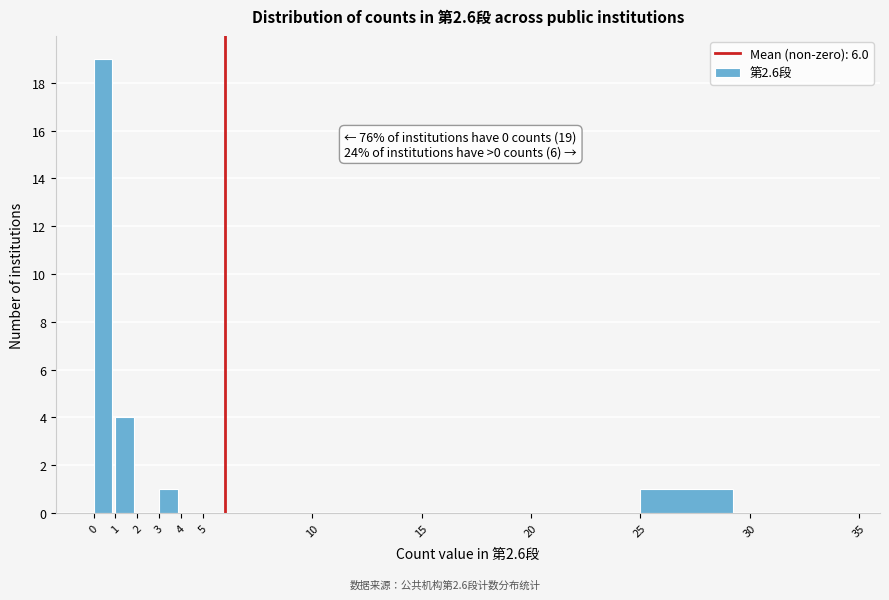

Over which range of the x-axis is the bar tallest?

0 to 1